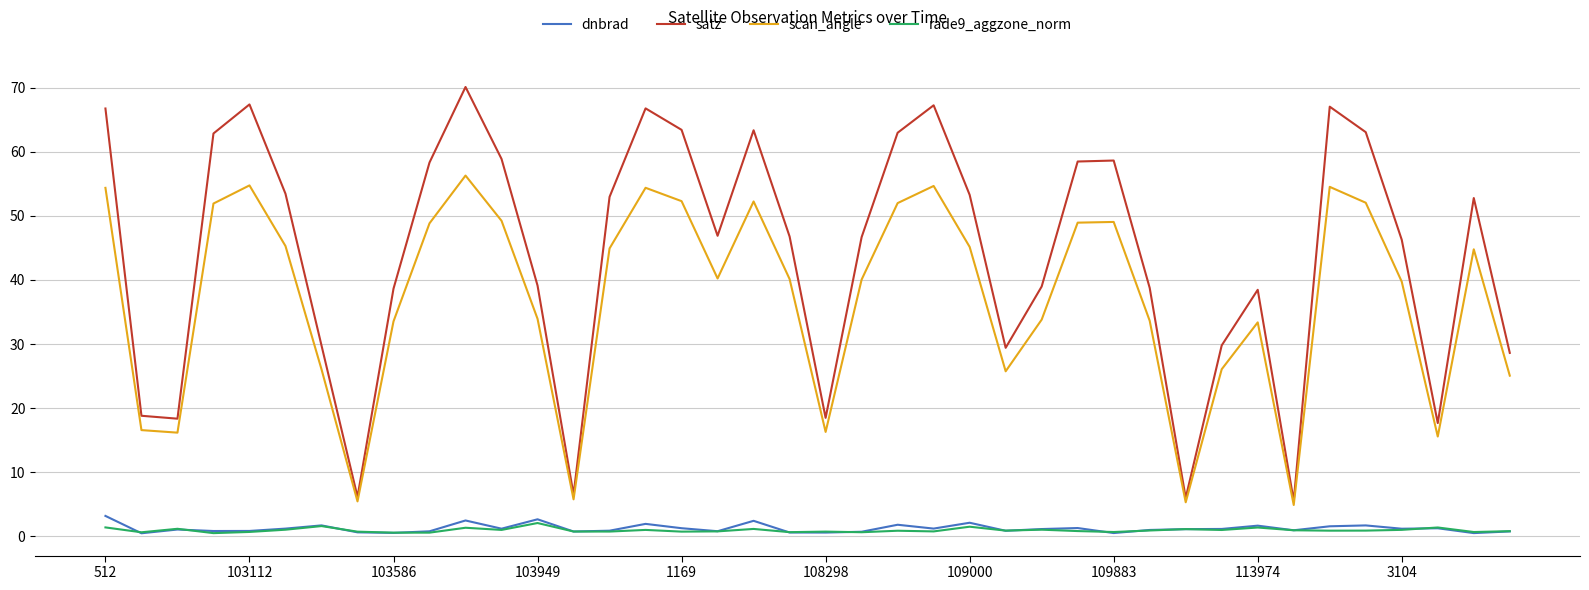

What are all the series names shown in the legend?

dnbrad, satz, scan_angle, rade9_aggzone_norm